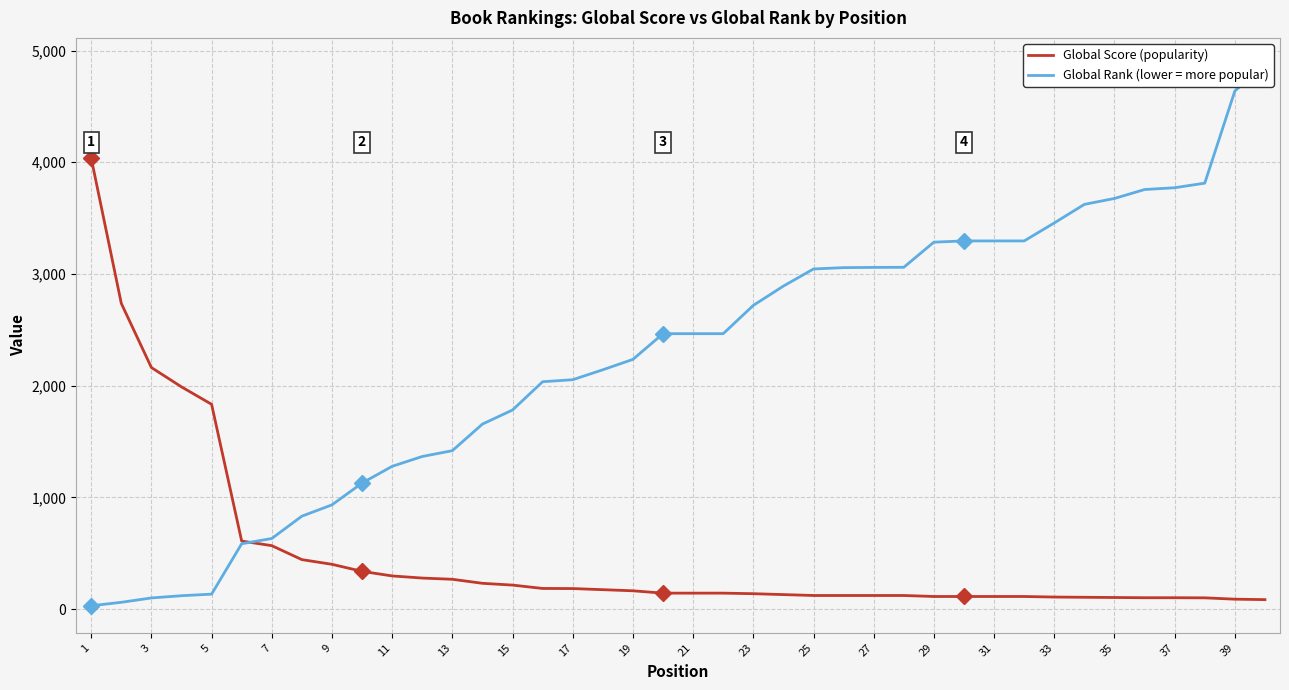

Reading left to right, transcribe all the data shown in this chart.

Global Score (popularity): 4037	2737	2163	1990	1834	610	569	444	402	339	298	279	268	232	216	186	185	175	165	144	144	144	139	131	123	123	123	123	114	114	114	114	109	107	105	103	103	102	90	86
Global Rank (lower = more popular): 31	62	101	121	135	586	633	833	934	1129	1279	1367	1419	1657	1783	2036	2054	2143	2236	2466	2466	2466	2719	2892	3045	3057	3059	3060	3285	3296	3296	3296	3457	3623	3676	3756	3772	3813	4638	4871